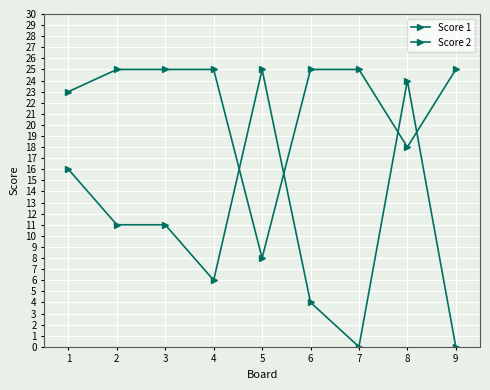

How many data points in Score 2 are less than 11?

4